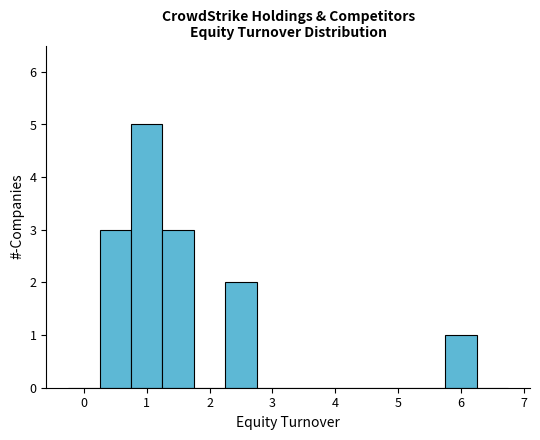

Reading left to right, list every bar in this chart as the range it spans on the x-axis followed by its height. Neither the bar edges nor the heights are printed on the chart, so give them approximately, as read against the axes.

-0.25 to 0.25: 0
0.25 to 0.75: 3
0.75 to 1.25: 5
1.25 to 1.75: 3
1.75 to 2.25: 0
2.25 to 2.75: 2
2.75 to 3.25: 0
3.25 to 3.75: 0
3.75 to 4.25: 0
4.25 to 4.75: 0
4.75 to 5.25: 0
5.25 to 5.75: 0
5.75 to 6.25: 1
6.25 to 6.75: 0